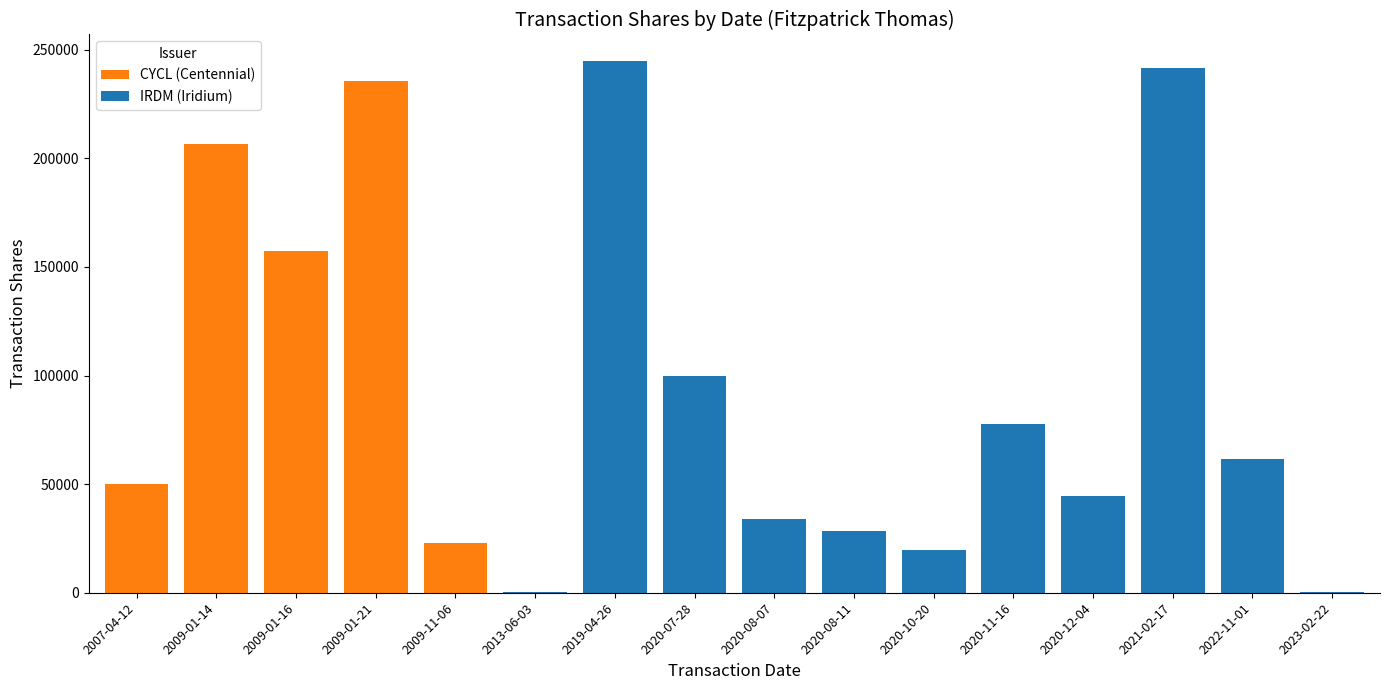

What is the sum of all CYCL (Centennial) values?

672995